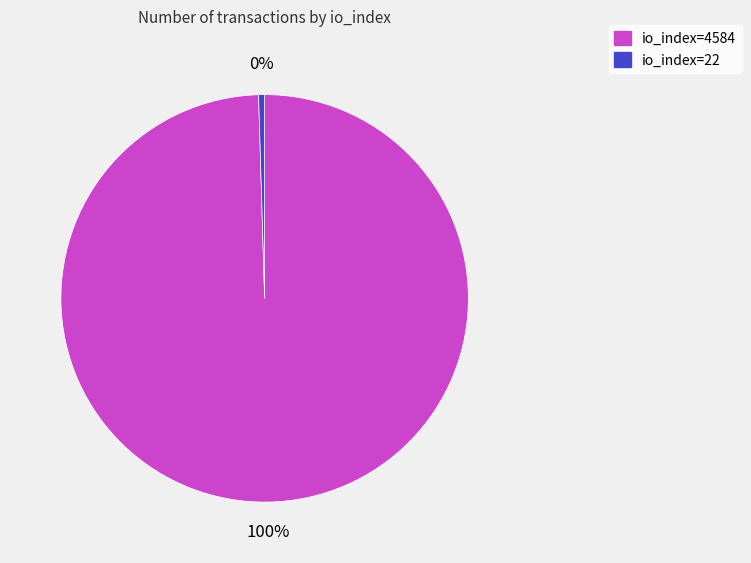

Is it true that io_index=4584 is 100% of the pie?

True